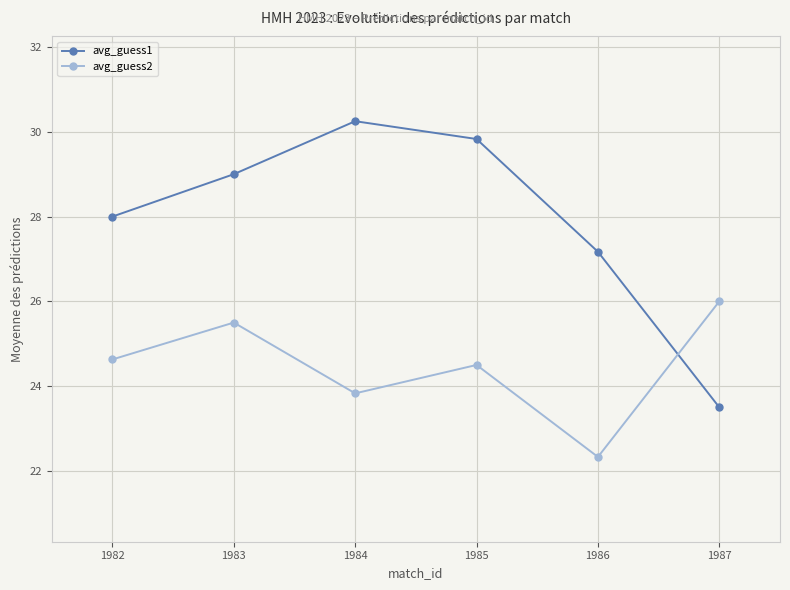

Which series has the largest total across all categories?

avg_guess1